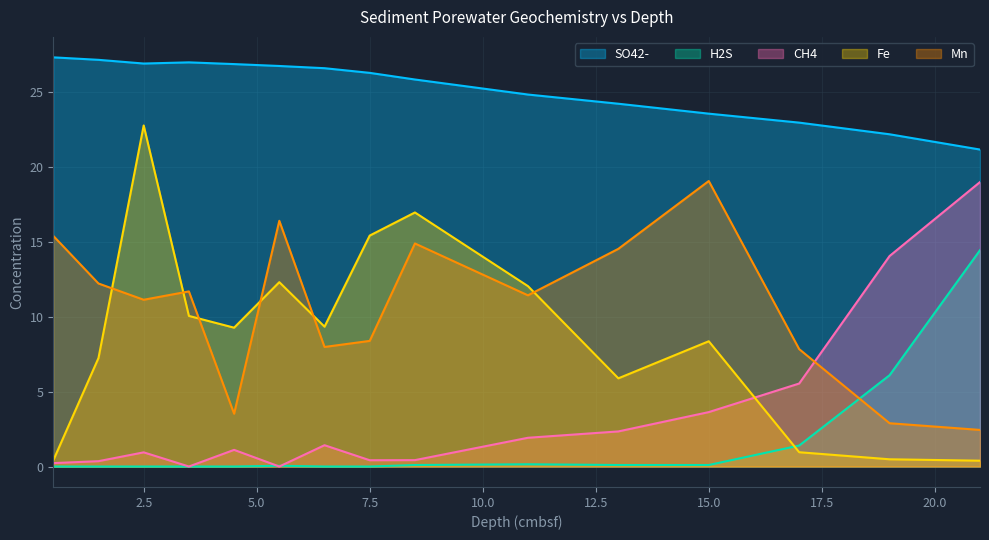

What is the sum of the SO42- values at 4.5 and 7.5?

53.2